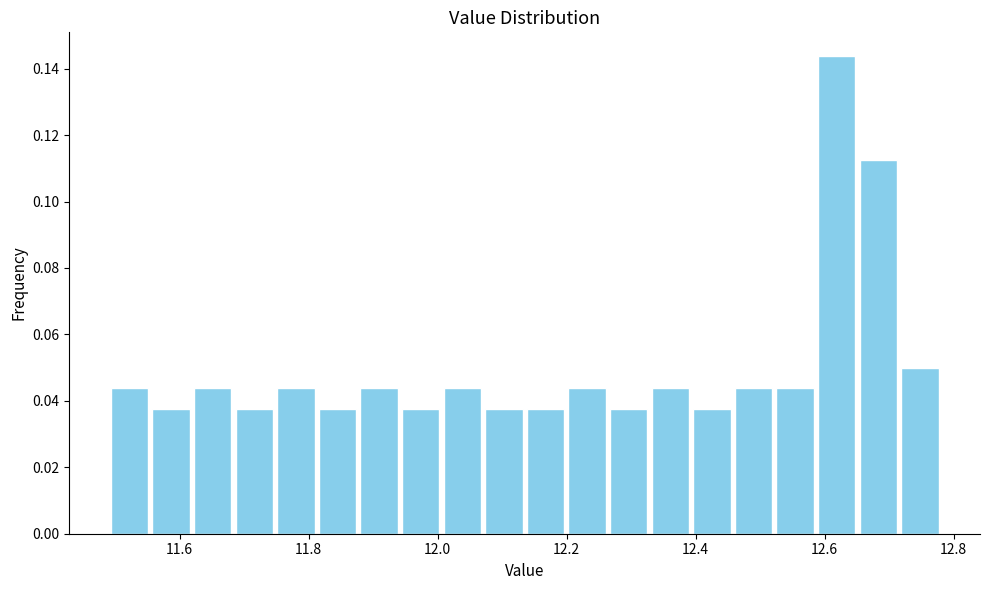

Around what value on the x-axis is the tallest bar? Give the approximate position of its centre, as read against the axis.

12.62